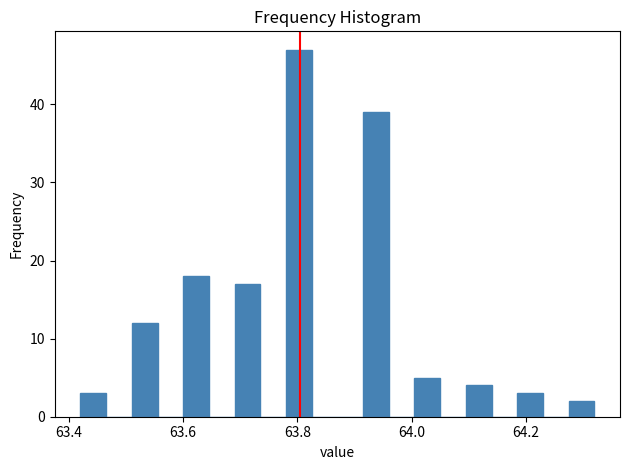

Around what value on the x-axis is the tallest bar? Give the approximate position of its centre, as read against the axis.

63.80